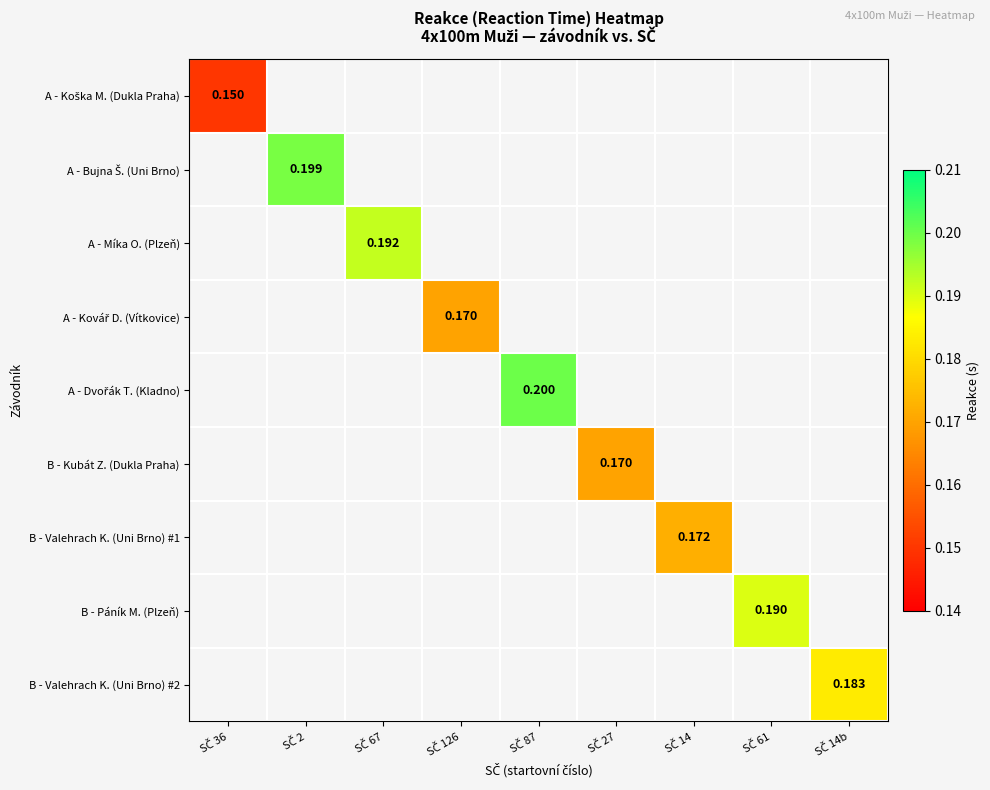

Which has a higher value, SČ 14 or SČ 61?

SČ 61